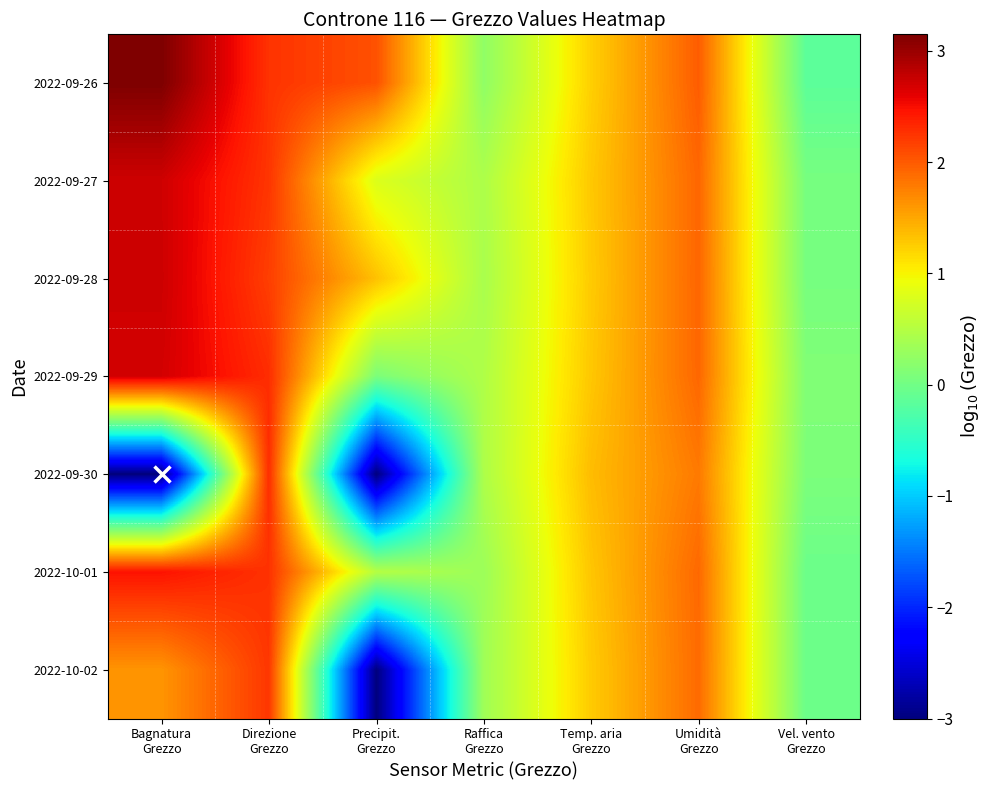

What is the difference between the highest and lowest values at Direzione
Grezzo?

0.1